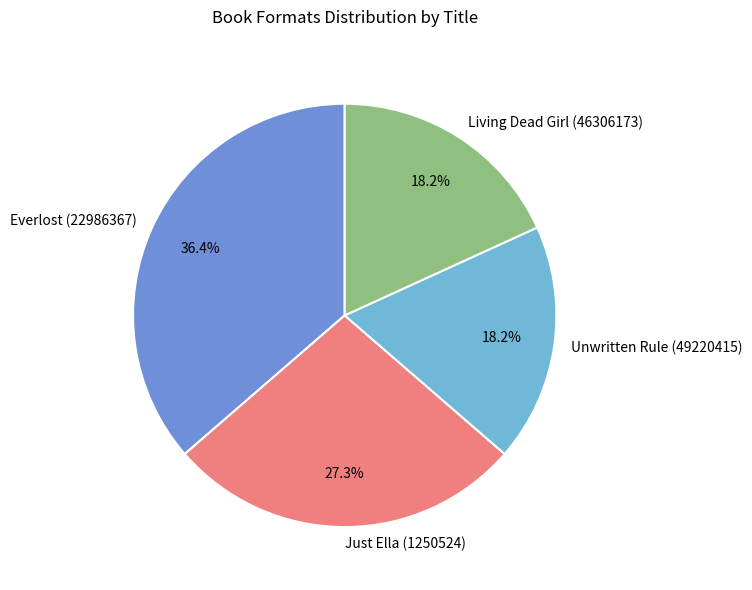

What percentage is NOT represented by Unwritten Rule (49220415)?

81.8%